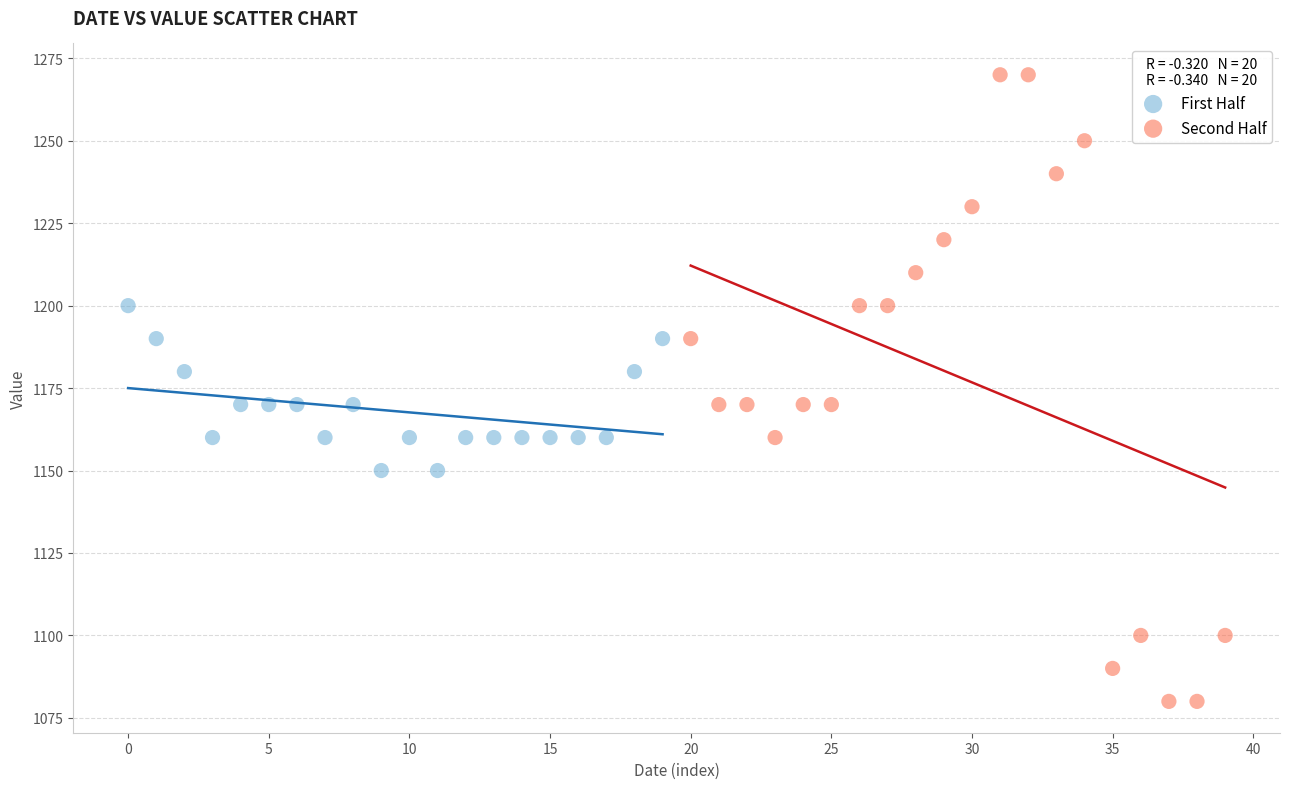

What are all the series names shown in the legend?

First Half, Second Half